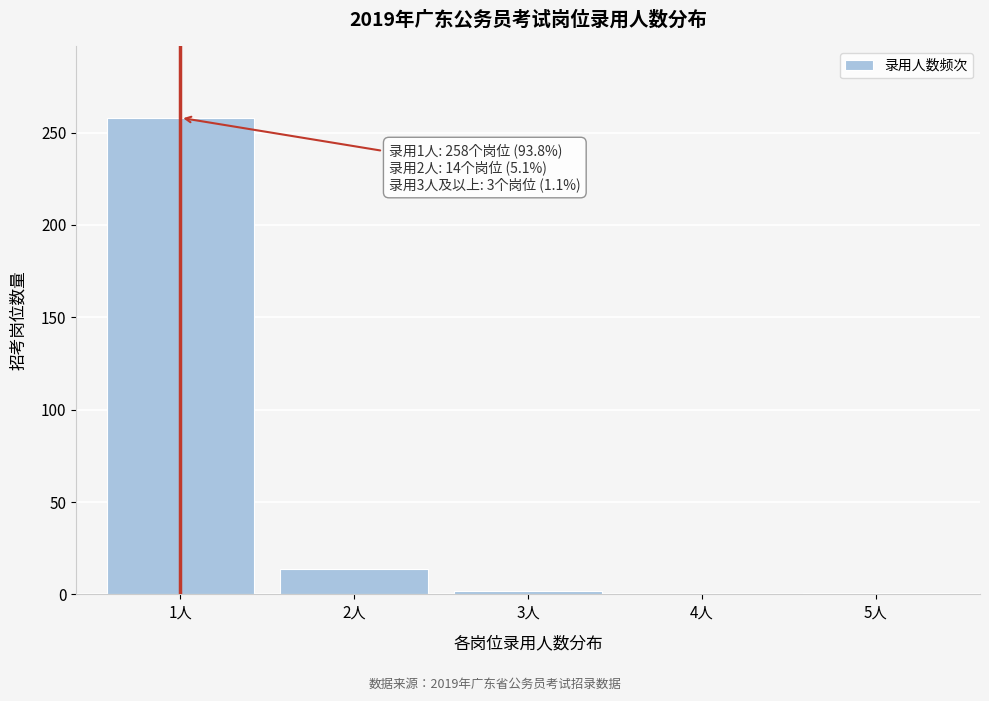

What is the sum of all values?

275